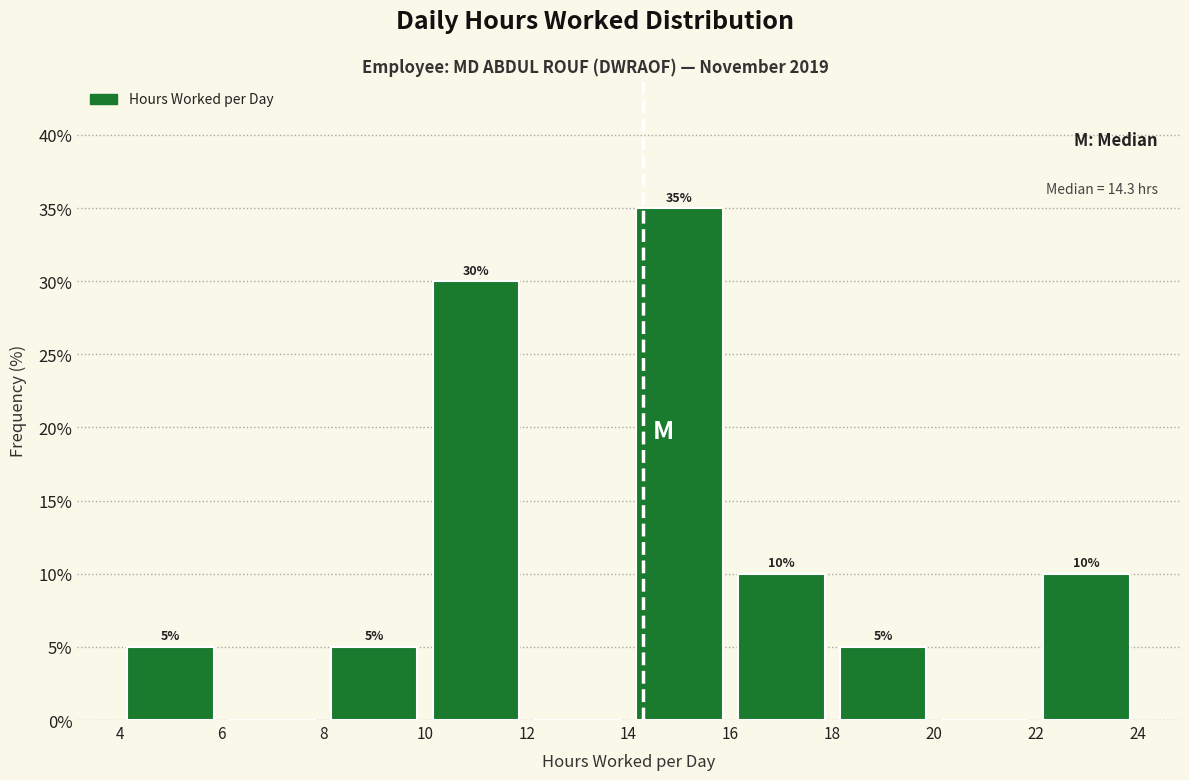

Which range on the x-axis has the tallest bar?

14 to 16